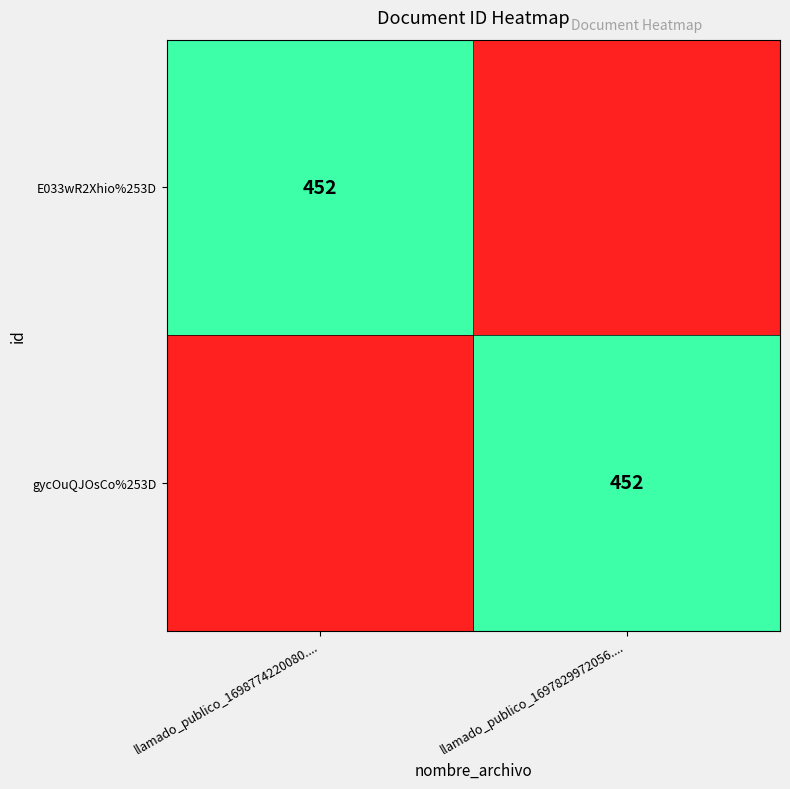

What is the spread (max minus min) of values at llamado_publico_1697829972056....?

452